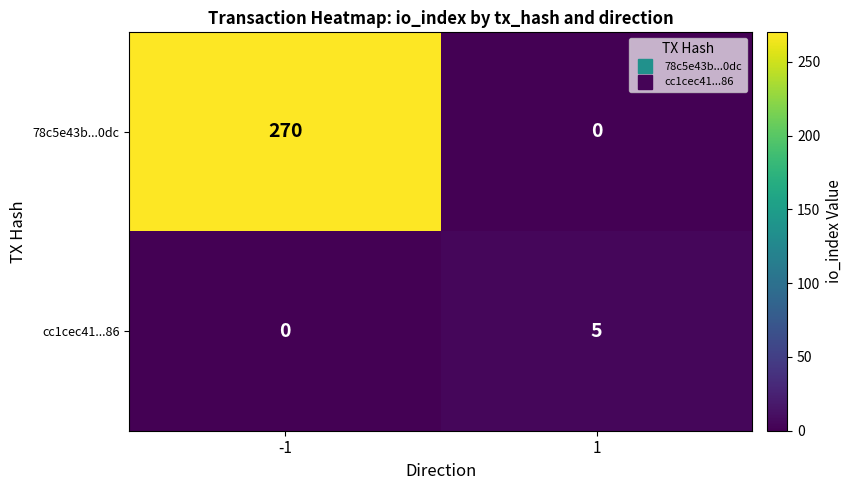

What is the greatest value displayed?

270